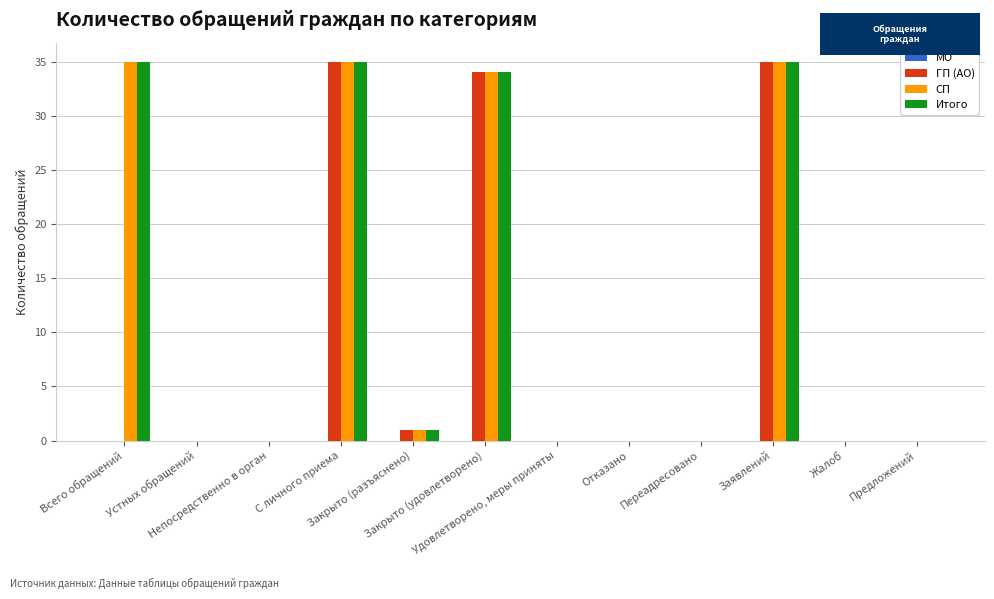

What is the sum of all ГП (АО) values?

105